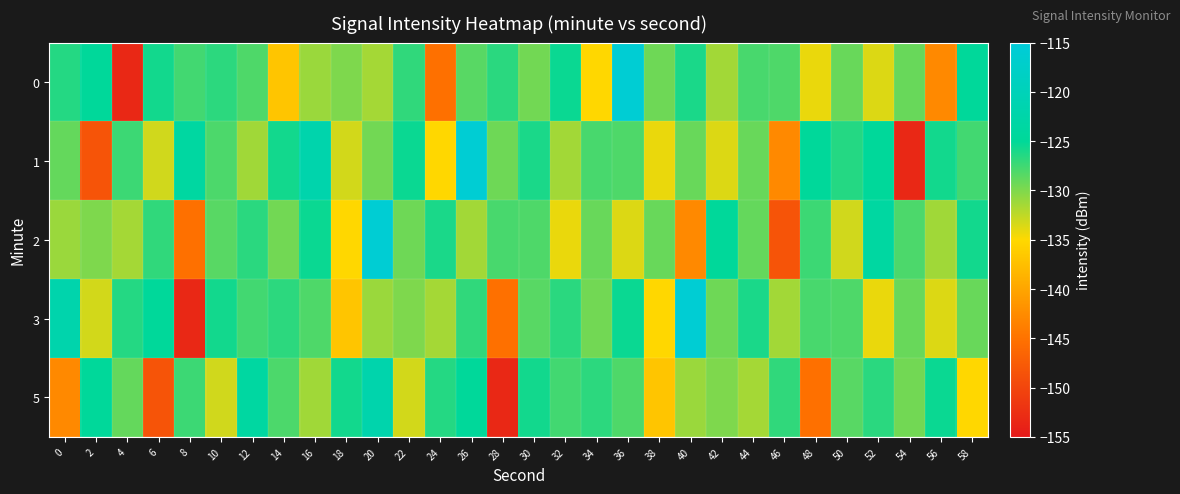

At which category does the chart reach its peak across all series?

36